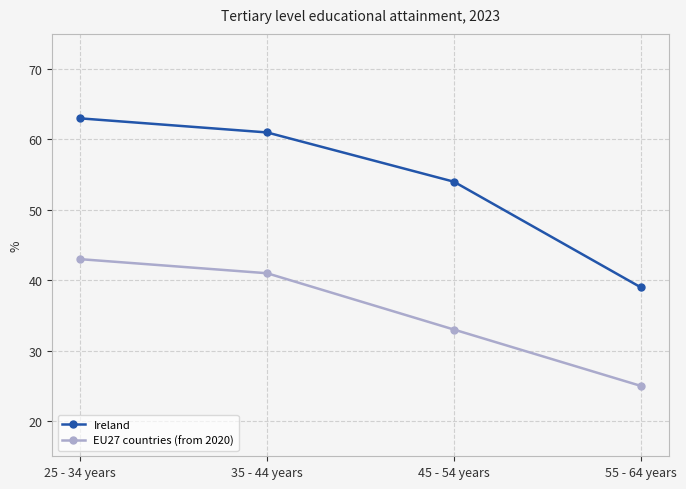

True or false: Ireland and EU27 countries (from 2020) cross at least once.

False